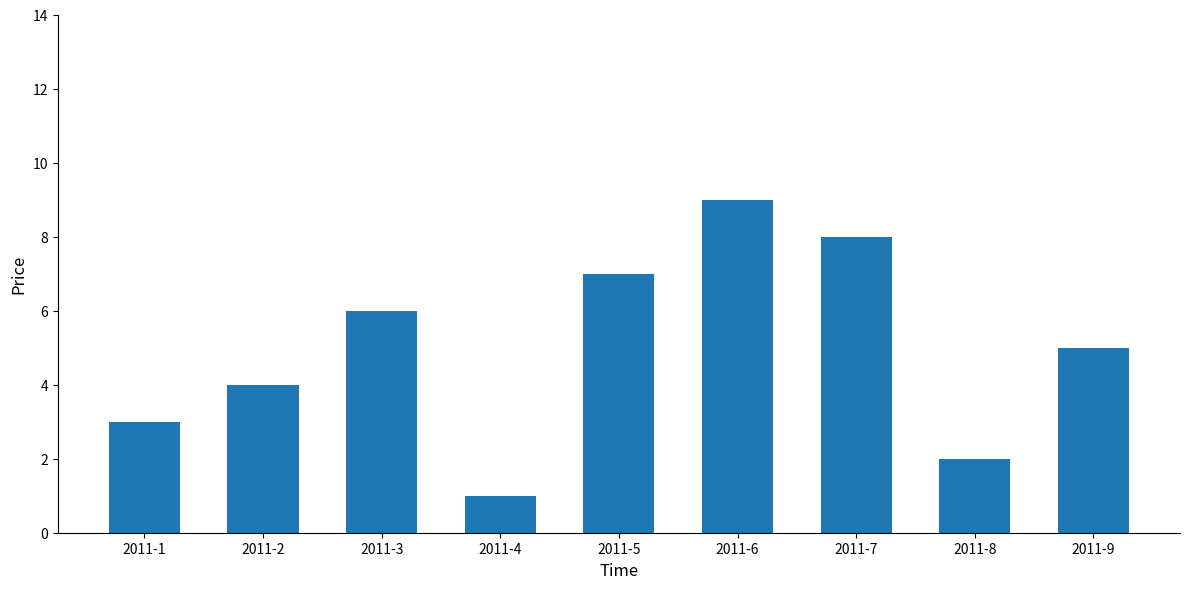

What is the value of the 9th bar from the left?

5